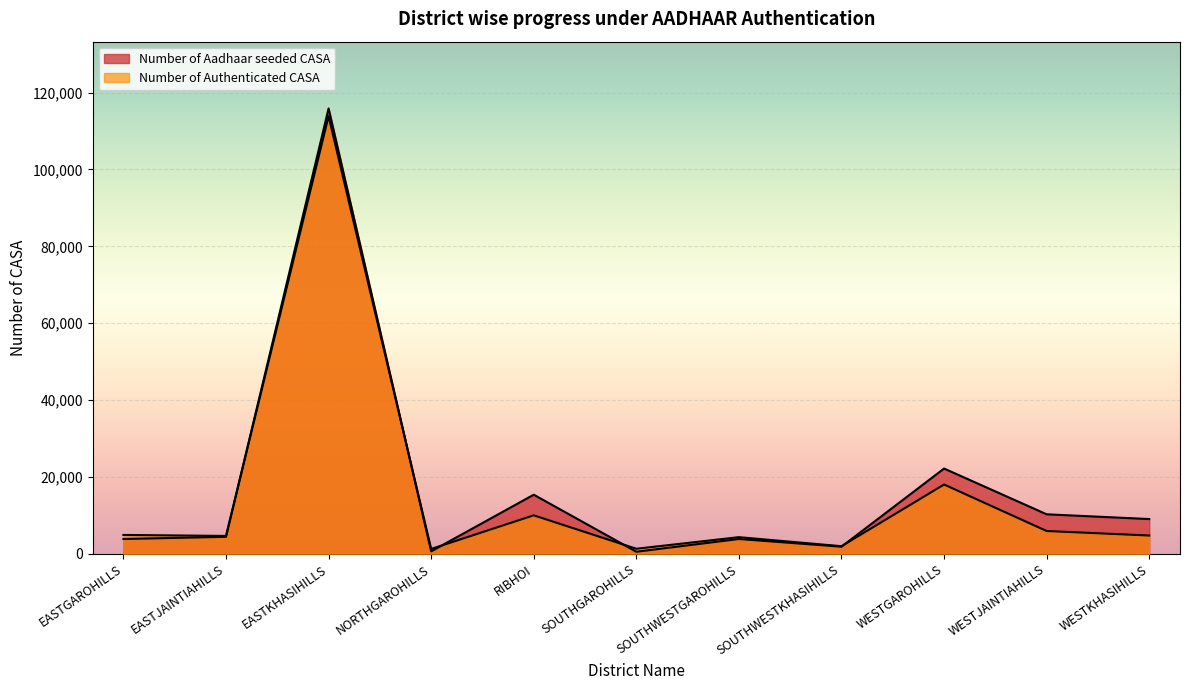

Reading left to right, transcribe all the data shown in this chart.

Number of Aadhaar seeded CASA: EASTGAROHILLS=3866	EASTJAINTIAHILLS=4425	EASTKHASIHILLS=115878	NORTHGAROHILLS=649	RIBHOI=15385	SOUTHGAROHILLS=548	SOUTHWESTGAROHILLS=3861	SOUTHWESTKHASIHILLS=1860	WESTGAROHILLS=22190	WESTJAINTIAHILLS=10285	WESTKHASIHILLS=9049
Number of Authenticated CASA: EASTGAROHILLS=4914	EASTJAINTIAHILLS=4659	EASTKHASIHILLS=113867	NORTHGAROHILLS=1266	RIBHOI=10019	SOUTHGAROHILLS=1320	SOUTHWESTGAROHILLS=4336	SOUTHWESTKHASIHILLS=1987	WESTGAROHILLS=18035	WESTJAINTIAHILLS=5939	WESTKHASIHILLS=4766